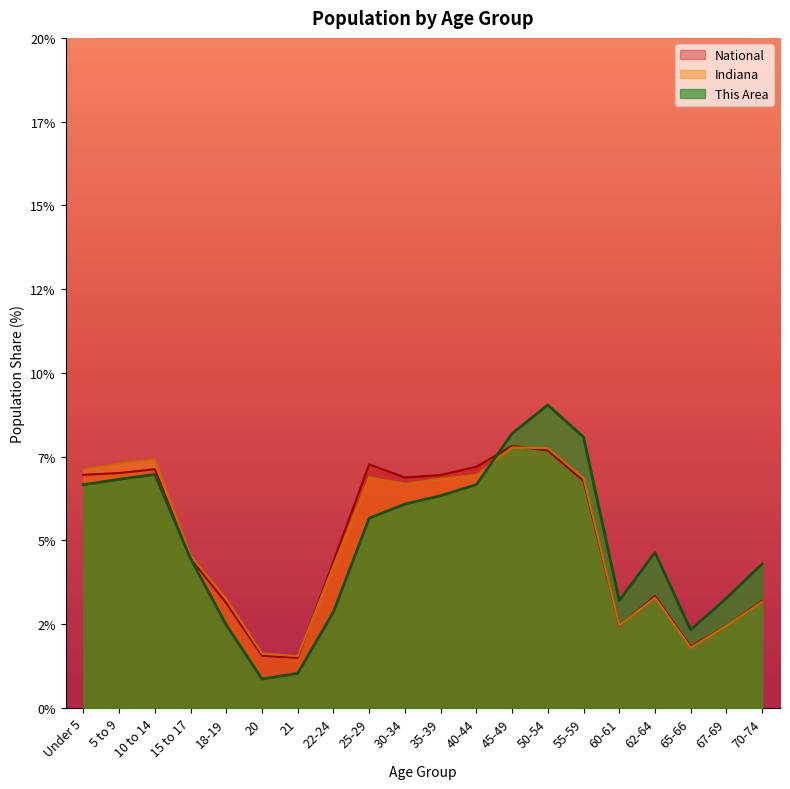

How many lines are shown in the chart?

3